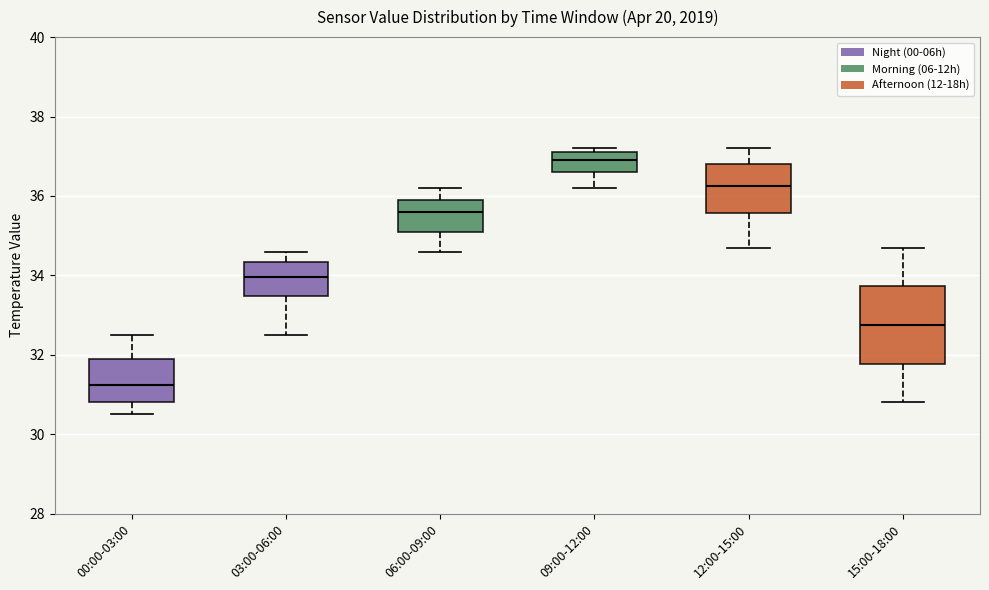

Where does the lower whisker of the box for 09:00-12:00 end on the y-axis? The values are not printed on the chart, so give them approximately, as read against the axis.

36.2